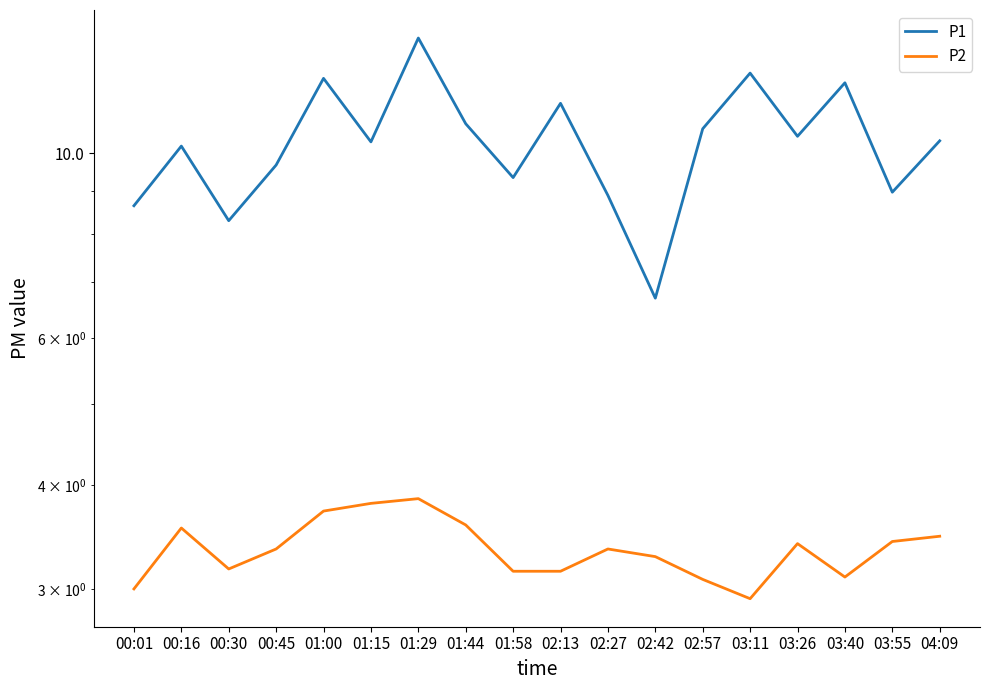

What are all the series names shown in the legend?

P1, P2